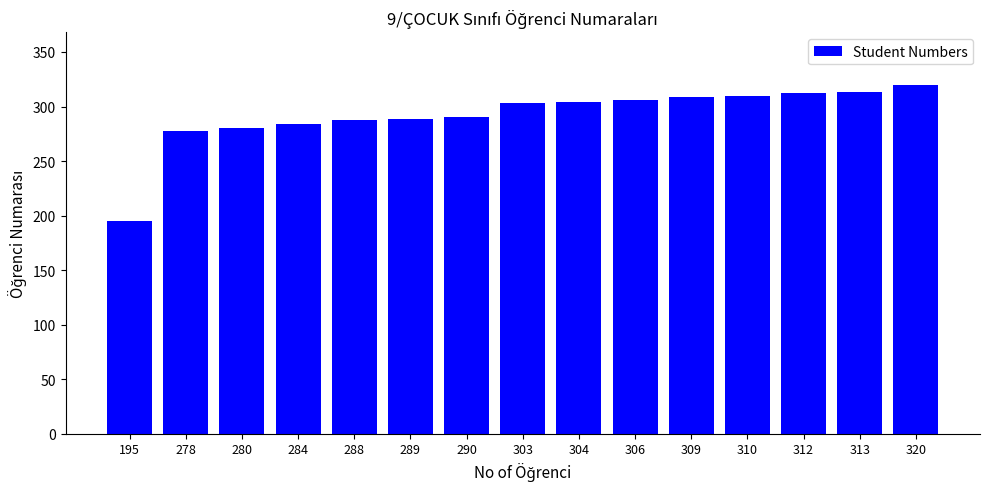

What is the difference between the values at 313 and 289?

24